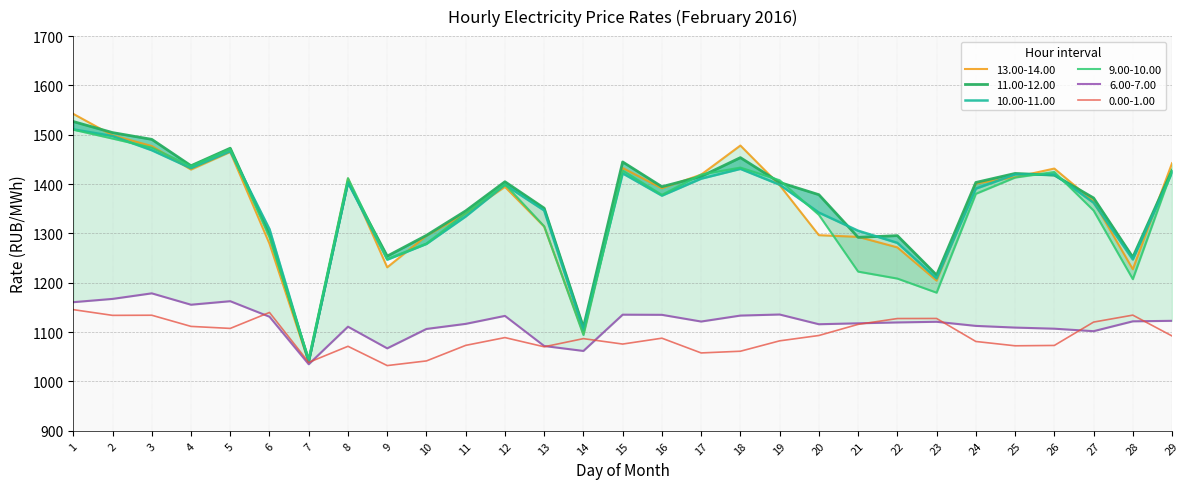

How many lines are shown in the chart?

6